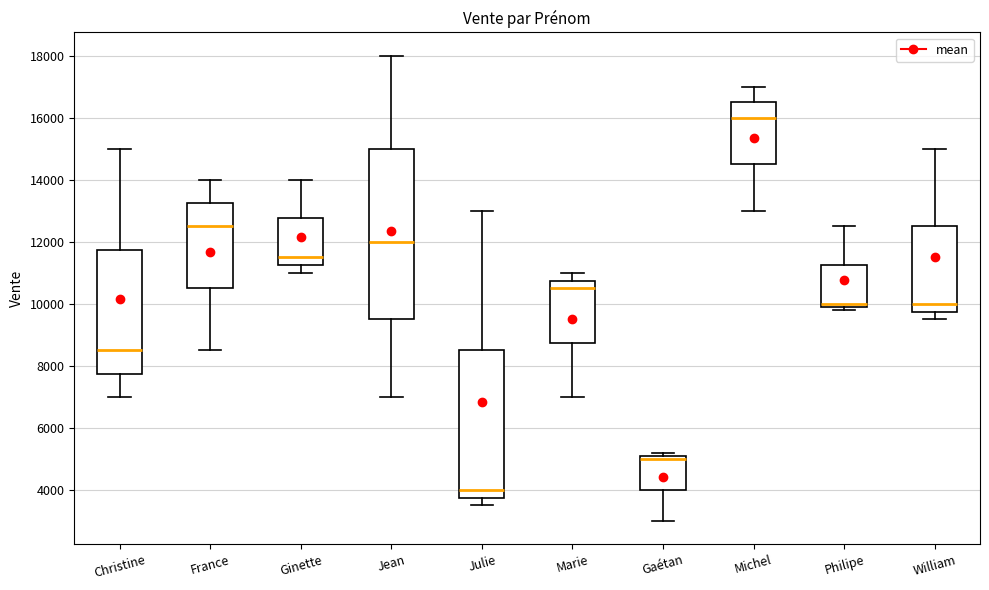

Reading left to right, read every box against the y-axis: the position of its median line, the range the box covers, and the ends of its whiskers. The values are not printed on the chart, so give them approximately, as read against the axis.

Christine: median 8600, box 7800 to 11800, whiskers 7000 to 15000
France: median 12600, box 10600 to 13200, whiskers 8600 to 14000
Ginette: median 11600, box 11200 to 12800, whiskers 11000 to 14000
Jean: median 12000, box 9600 to 15000, whiskers 7000 to 18000
Julie: median 4000, box 3800 to 8600, whiskers 3600 to 13000
Marie: median 10600, box 8800 to 10800, whiskers 7000 to 11000
Gaétan: median 5000, box 4000 to 5200, whiskers 3000 to 5200 (just above the box's upper edge)
Michel: median 16000, box 14600 to 16600, whiskers 13000 to 17000
Philipe: median 10000 (just above the box's lower edge), box 10000 to 11200, whiskers 9800 to 12600
William: median 10000, box 9800 to 12600, whiskers 9600 to 15000